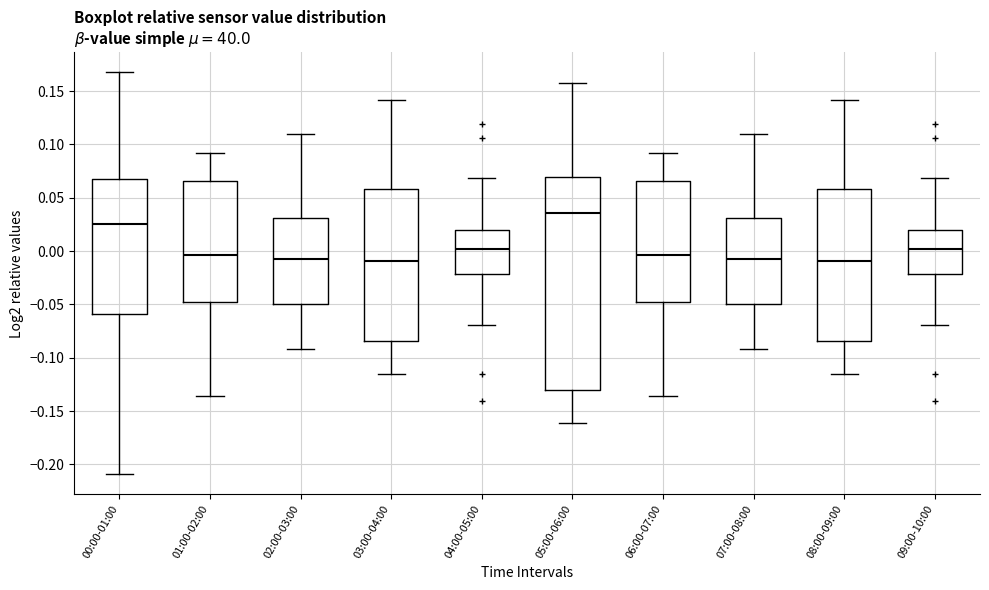

Which box is the tallest, from its lower edge to its upper edge?

05:00-06:00